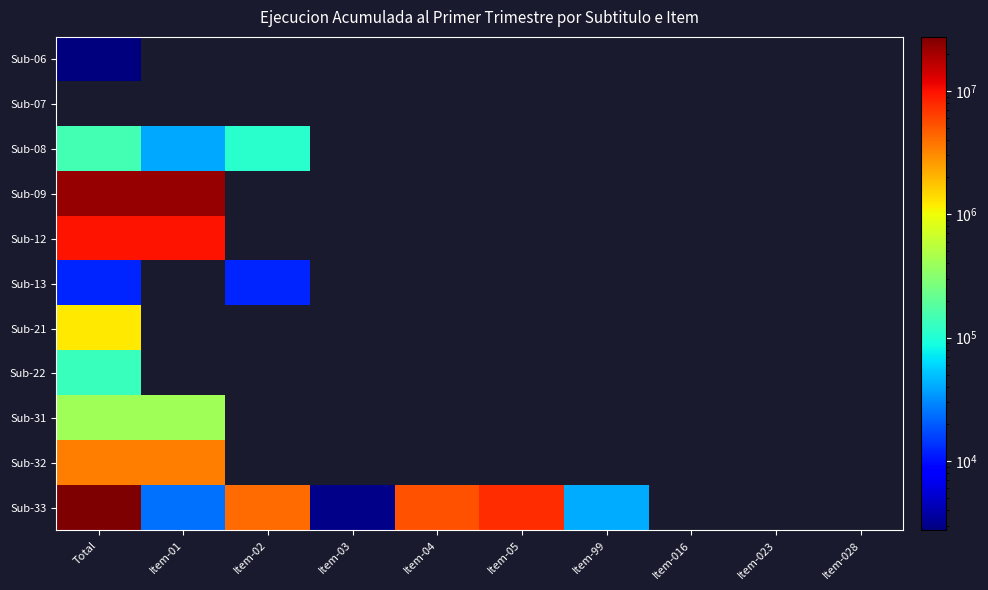

Reading left to right, transcribe all the data shown in this chart.

Sub-06: Total=222	Item-01=0	Item-02=0	Item-03=0	Item-04=0	Item-05=0	Item-99=0	Item-016=0	Item-023=0	Item-028=0
Sub-07: Total=0	Item-01=0	Item-02=0	Item-03=0	Item-04=0	Item-05=0	Item-99=0	Item-016=0	Item-023=0	Item-028=0
Sub-08: Total=148746	Item-01=39541	Item-02=109205	Item-03=0	Item-04=0	Item-05=0	Item-99=0	Item-016=0	Item-023=0	Item-028=0
Sub-09: Total=22856385	Item-01=22856385	Item-02=0	Item-03=0	Item-04=0	Item-05=0	Item-99=0	Item-016=0	Item-023=0	Item-028=0
Sub-12: Total=9873132	Item-01=9873132	Item-02=0	Item-03=0	Item-04=0	Item-05=0	Item-99=0	Item-016=0	Item-023=0	Item-028=0
Sub-13: Total=12332	Item-01=0	Item-02=12332	Item-03=0	Item-04=0	Item-05=0	Item-99=0	Item-016=0	Item-023=0	Item-028=0
Sub-21: Total=1225318	Item-01=0	Item-02=0	Item-03=0	Item-04=0	Item-05=0	Item-99=0	Item-016=0	Item-023=0	Item-028=0
Sub-22: Total=130824	Item-01=0	Item-02=0	Item-03=0	Item-04=0	Item-05=0	Item-99=0	Item-016=0	Item-023=0	Item-028=0
Sub-31: Total=415702	Item-01=415702	Item-02=0	Item-03=0	Item-04=0	Item-05=0	Item-99=0	Item-016=0	Item-023=0	Item-028=0
Sub-32: Total=3431854	Item-01=3431854	Item-02=0	Item-03=0	Item-04=0	Item-05=0	Item-99=0	Item-016=0	Item-023=0	Item-028=0
Sub-33: Total=27437963	Item-01=24203	Item-02=4089548	Item-03=3030	Item-04=5297094	Item-05=7685909	Item-99=41336	Item-016=0	Item-023=0	Item-028=0